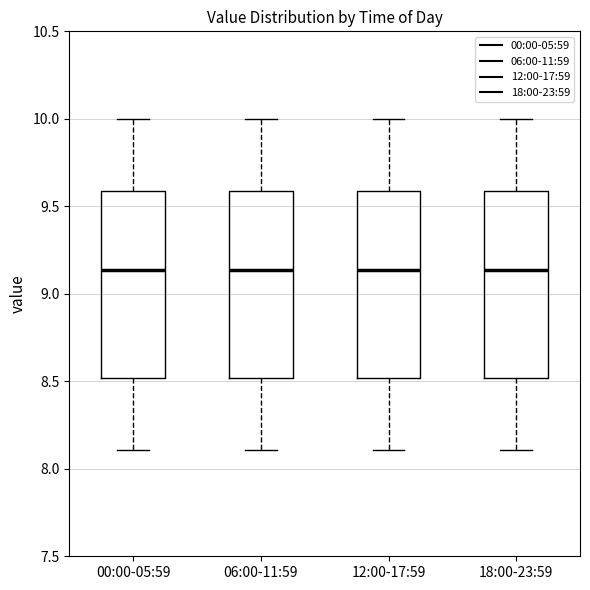

Reading left to right, transcribe this box plot: for each box, give where its median line is, the range the box spans, and where its two whiskers end, as read against the y-axis. The values are not printed on the chart, so give them approximately, as read against the axis.

00:00-05:59: median 9.15, box 8.50 to 9.60, whiskers 8.10 to 10.00
06:00-11:59: median 9.15, box 8.50 to 9.60, whiskers 8.10 to 10.00
12:00-17:59: median 9.15, box 8.50 to 9.60, whiskers 8.10 to 10.00
18:00-23:59: median 9.15, box 8.50 to 9.60, whiskers 8.10 to 10.00